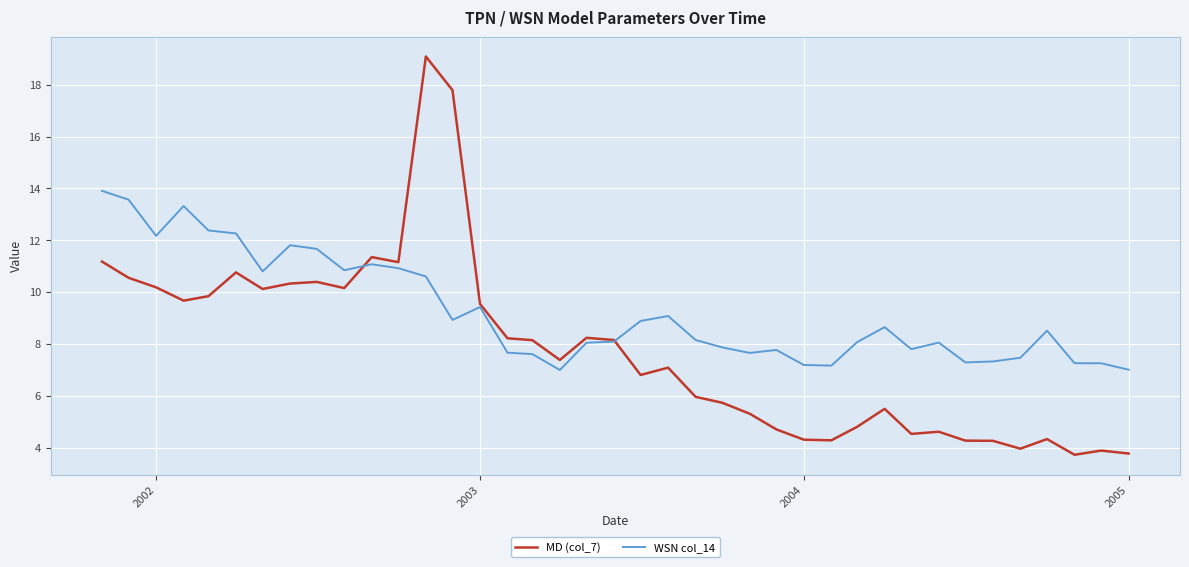

Rank the series by their maximum value, from highest to lowest.

MD (col_7), WSN col_14